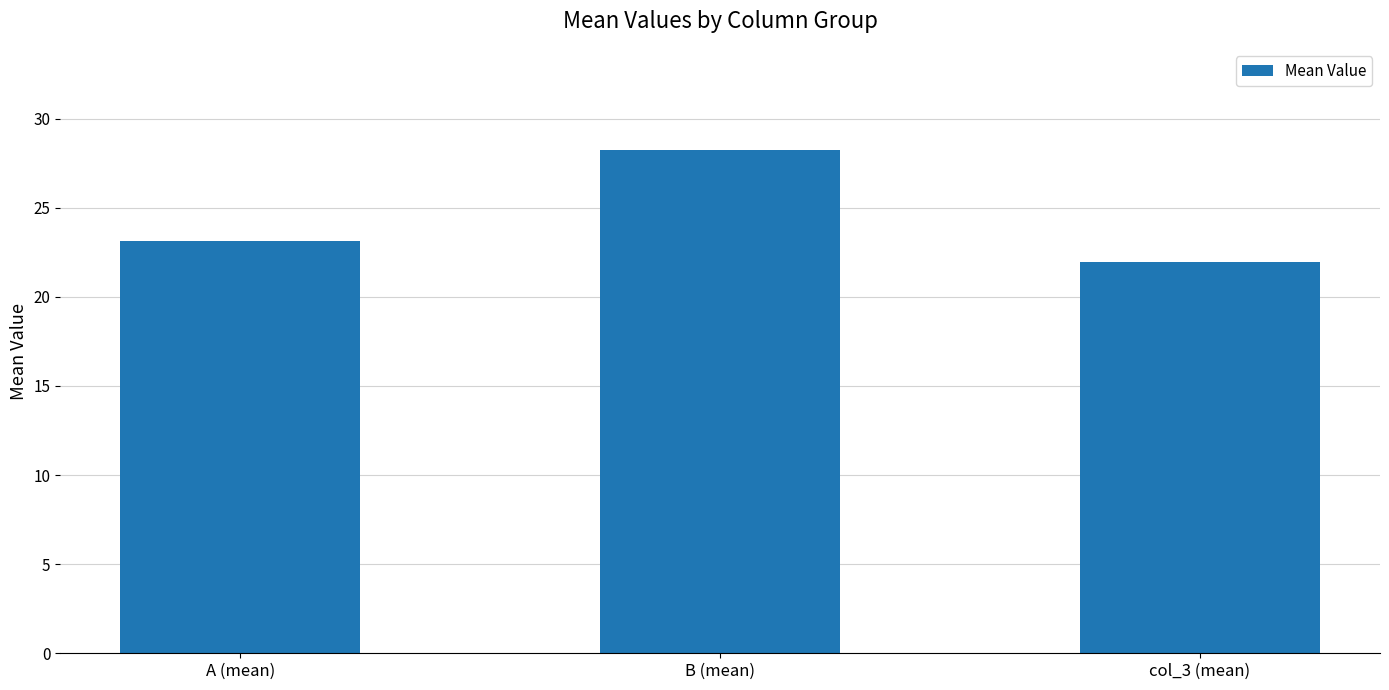

What is the change in value from A (mean) to col_3 (mean)?

-1.2